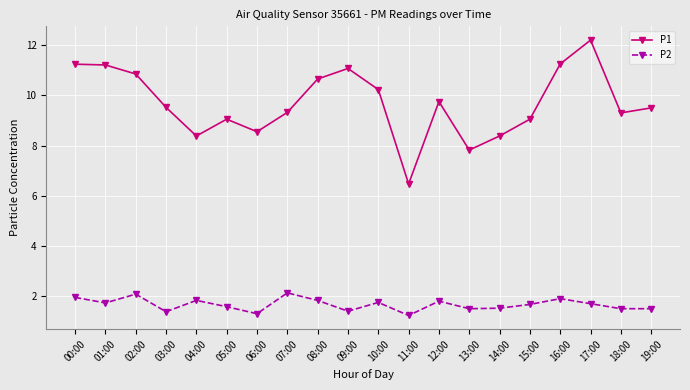

How many values in the P1 series are below 9?

5